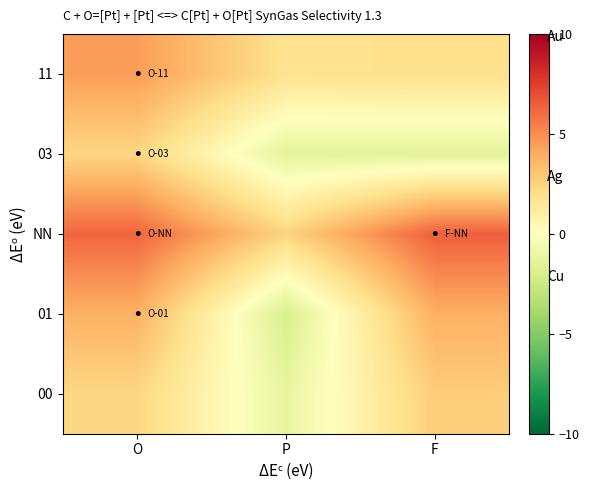

At how many categories does at least one series exceed -1?

3